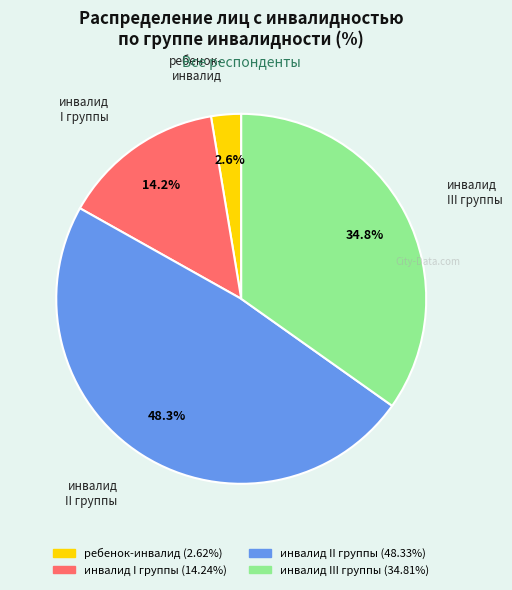

To the nearest percent, what is the combined percentage of ребенок-инвалид and инвалид III группы?

37%